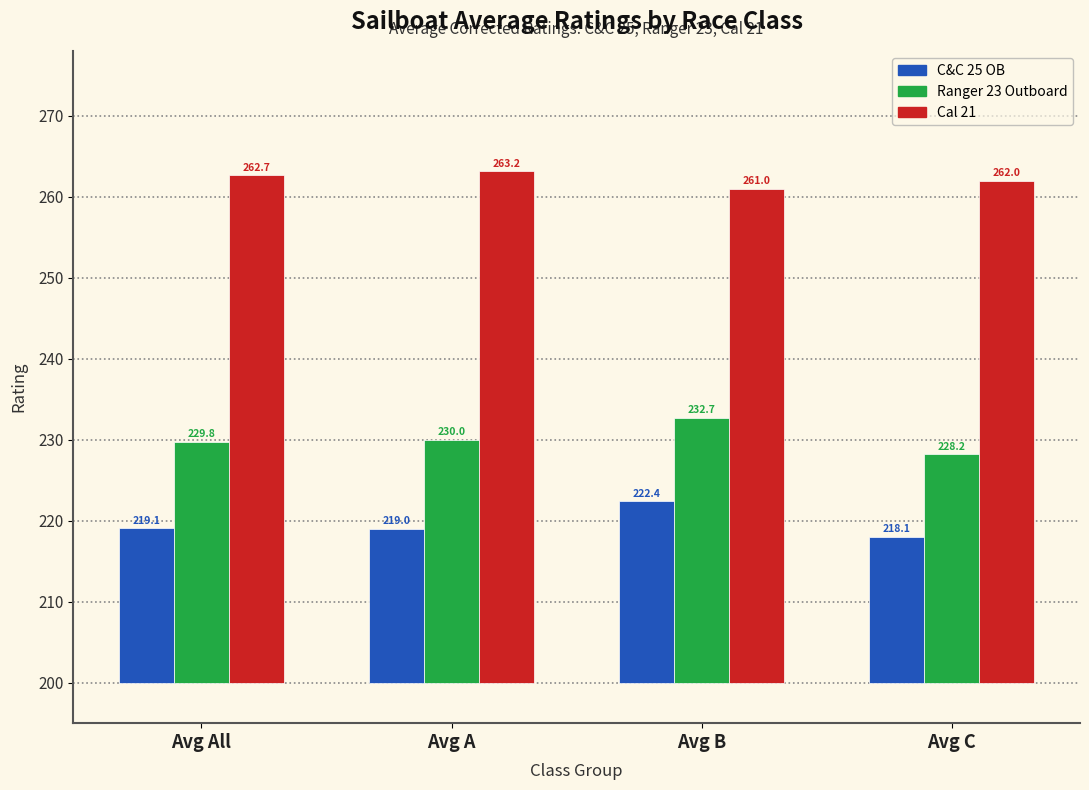

At Avg B, list the series in order from largest to smallest.

Cal 21, Ranger 23 Outboard, C&C 25 OB